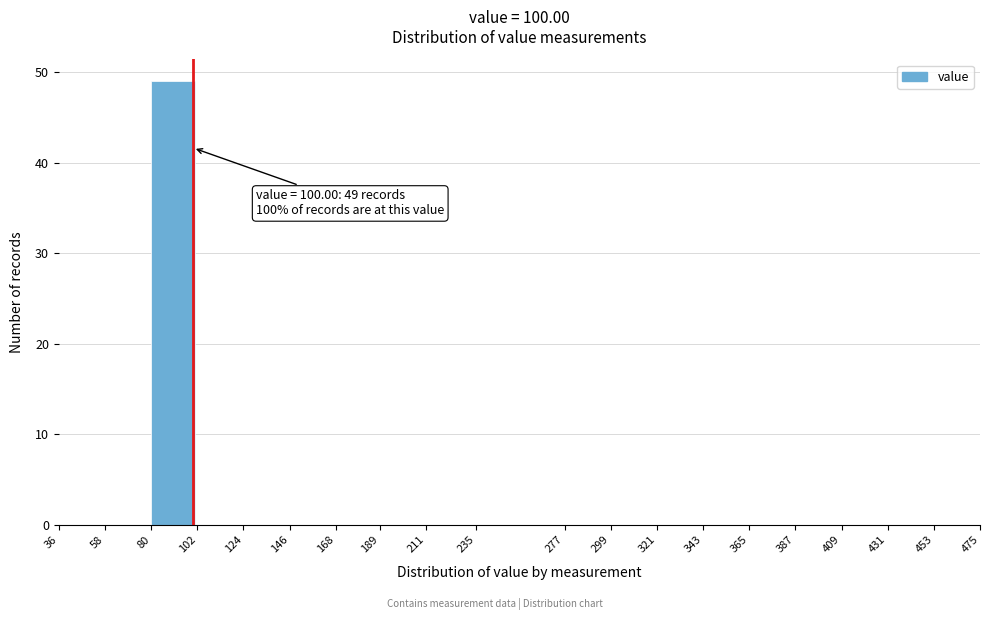

Which range on the x-axis has the tallest bar?

80 to 102